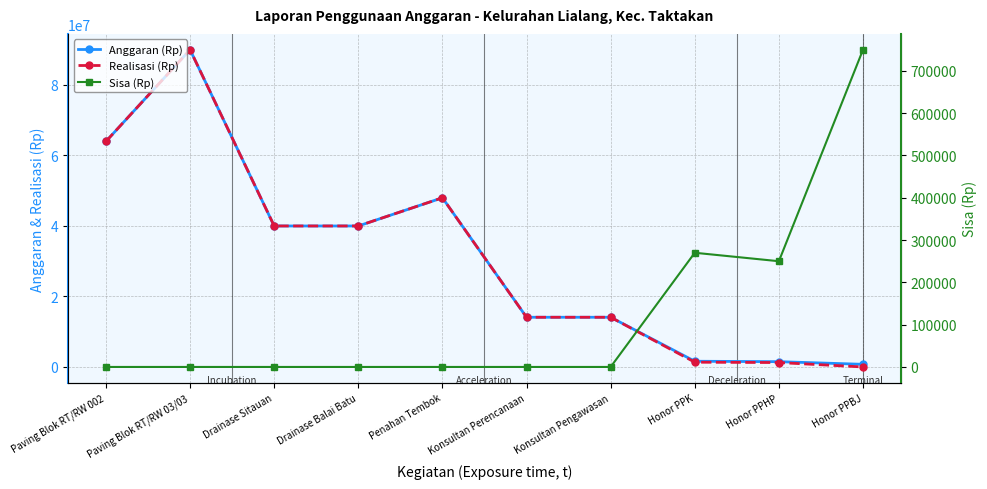

In Realisasi (Rp), how many points are higher than both neighbors (excluding endpoints)?

2